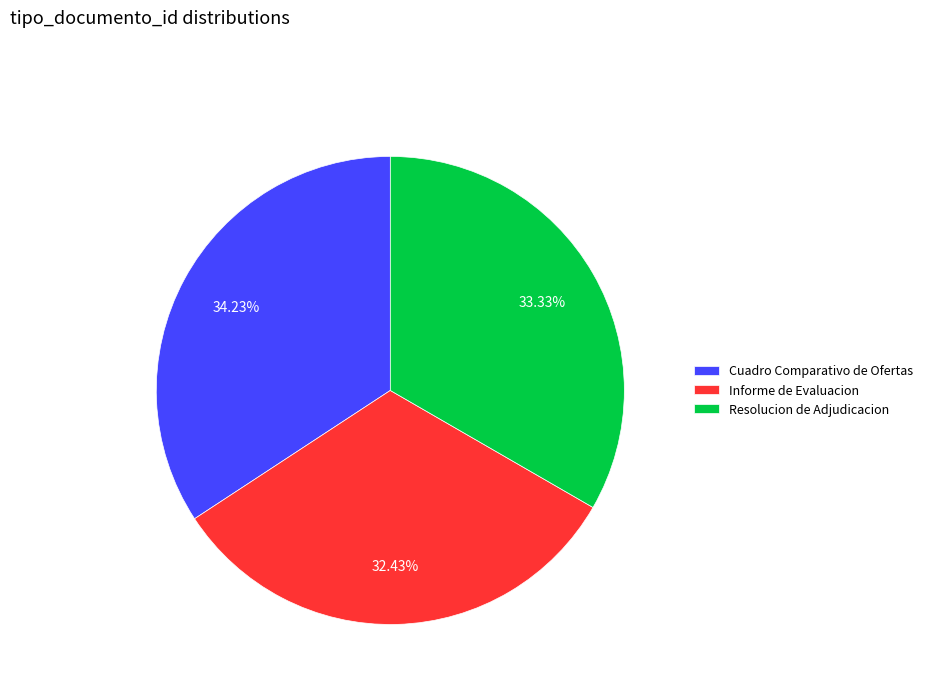

To the nearest percent, what is the difference between the largest and smallest slice percentages?

2%